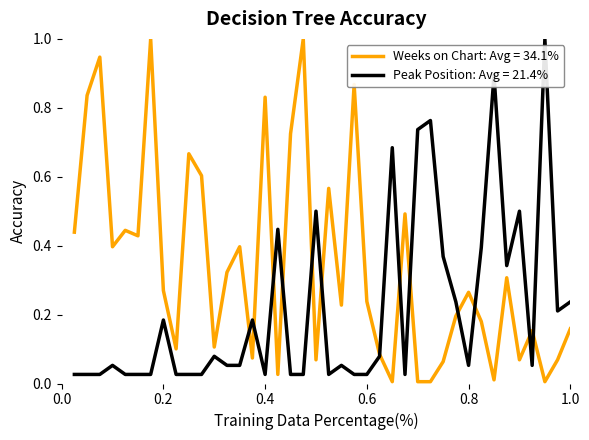

How many series are shown in this chart?

2